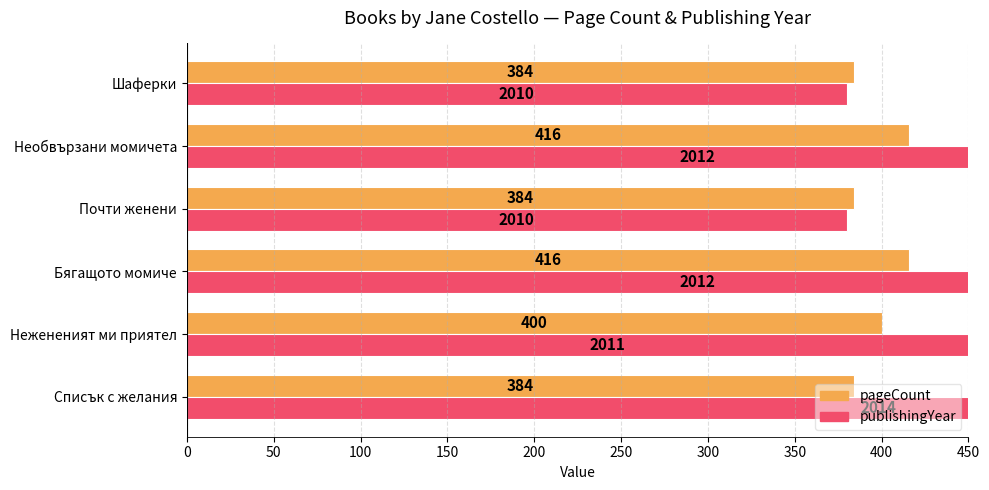

The pageCount series shows 175 at Списък с желания. True or false?

False